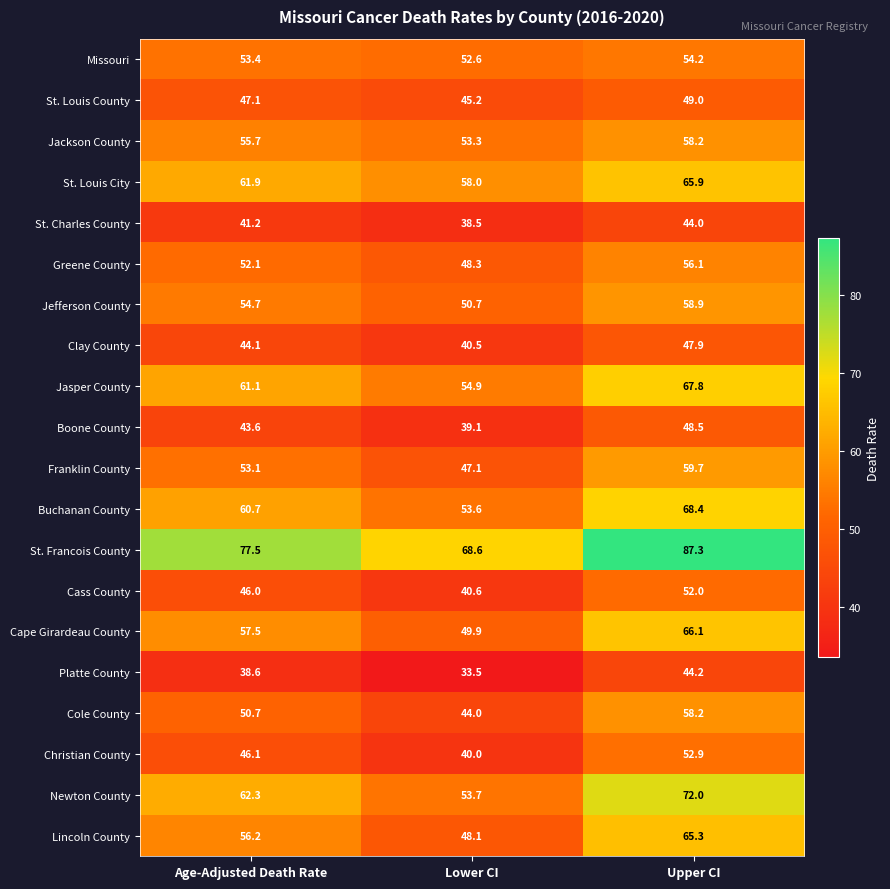

What is the spread (max minus min) of values at Lower CI?

35.1